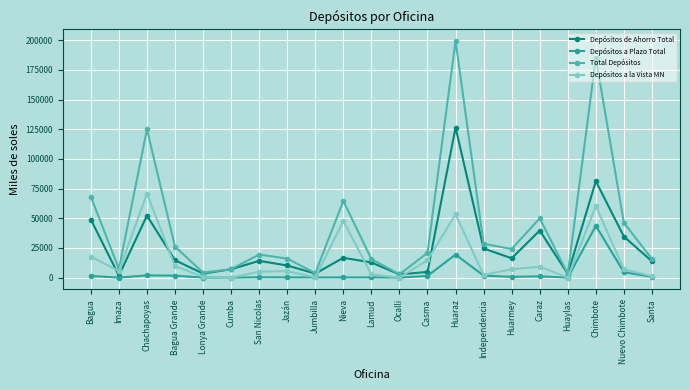

True or false: Total Depósitos and Depósitos a Plazo Total intersect in this chart.

False